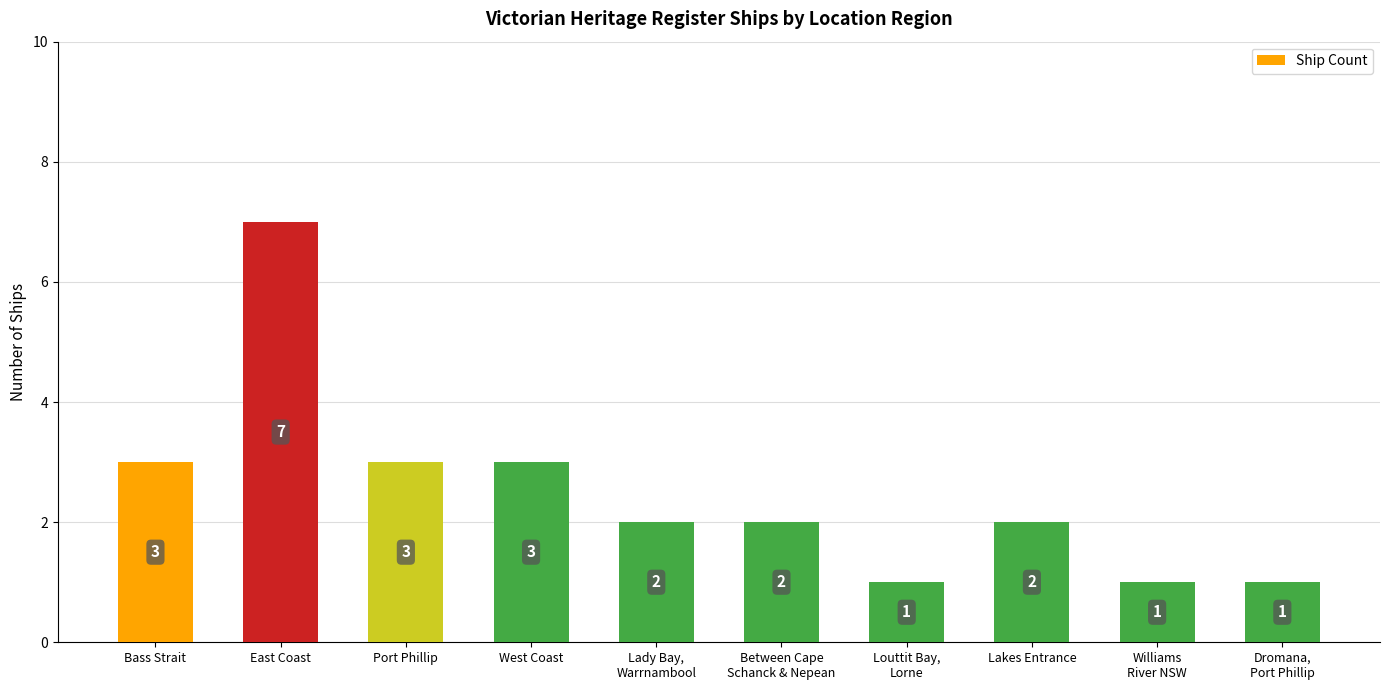

At which label does the data first exceed 2?

Bass Strait